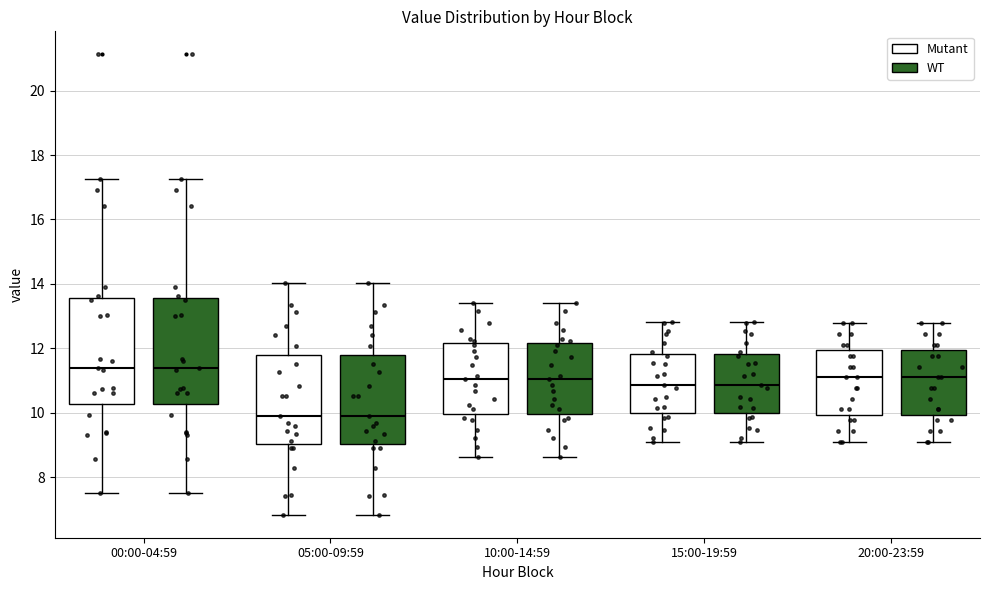

Reading left to right, transcribe this box plot: for each box, give where its median line is, the range the box spans, and where its two whiskers end, as read against the y-axis. The values are not printed on the chart, so give them approximately, as read against the axis.

00:00-04:59 (Mutant): median 11.4, box 10.2 to 13.6, whiskers 7.6 to 17.2
00:00-04:59 (WT): median 11.4, box 10.2 to 13.6, whiskers 7.6 to 17.2
05:00-09:59 (Mutant): median 10.0, box 9.0 to 11.8, whiskers 6.8 to 14.0
05:00-09:59 (WT): median 10.0, box 9.0 to 11.8, whiskers 6.8 to 14.0
10:00-14:59 (Mutant): median 11.0, box 10.0 to 12.2, whiskers 8.6 to 13.4
10:00-14:59 (WT): median 11.0, box 10.0 to 12.2, whiskers 8.6 to 13.4
15:00-19:59 (Mutant): median 10.8, box 10.0 to 11.8, whiskers 9.2 to 12.8
15:00-19:59 (WT): median 10.8, box 10.0 to 11.8, whiskers 9.2 to 12.8
20:00-23:59 (Mutant): median 11.2, box 10.0 to 12.0, whiskers 9.2 to 12.8
20:00-23:59 (WT): median 11.2, box 10.0 to 12.0, whiskers 9.2 to 12.8